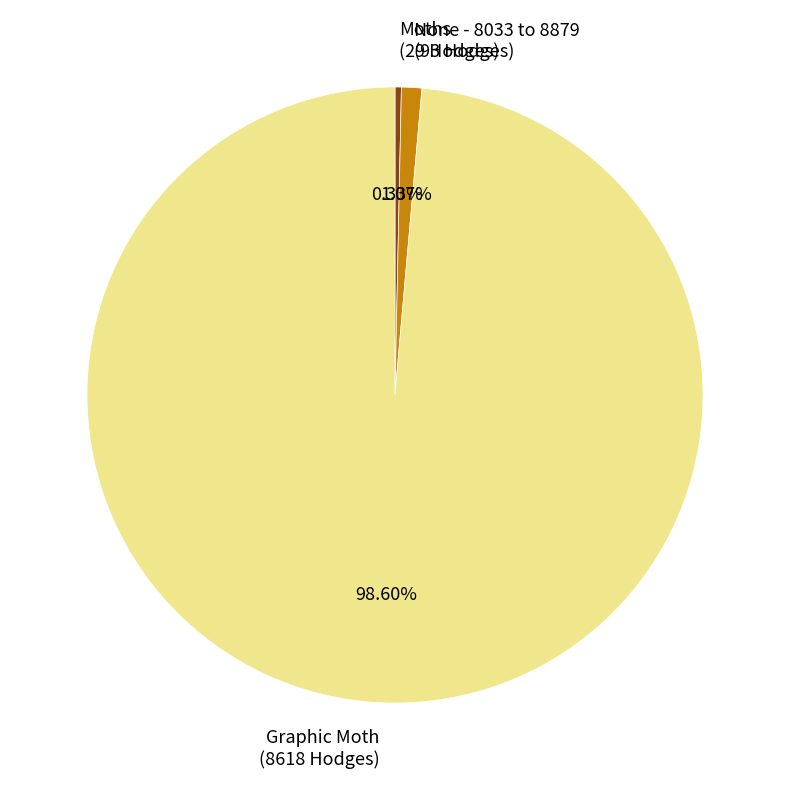

Which slice represents more than half of the pie?

Graphic Moth